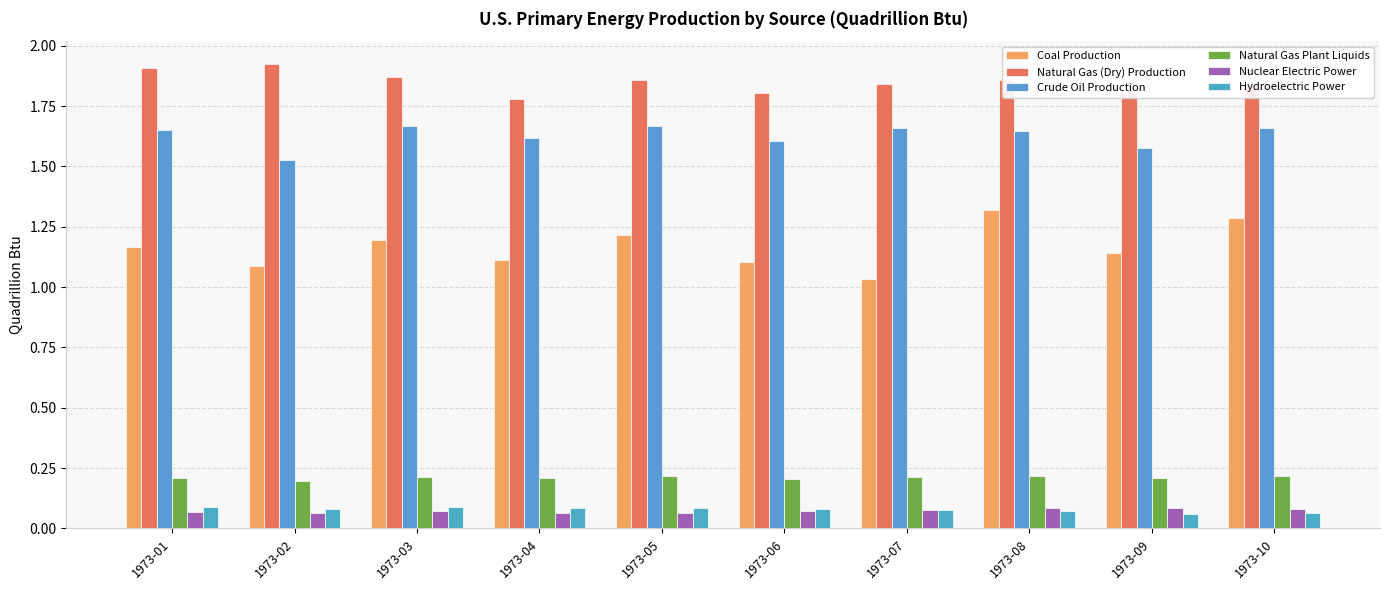

How many groups of bars are there?

10